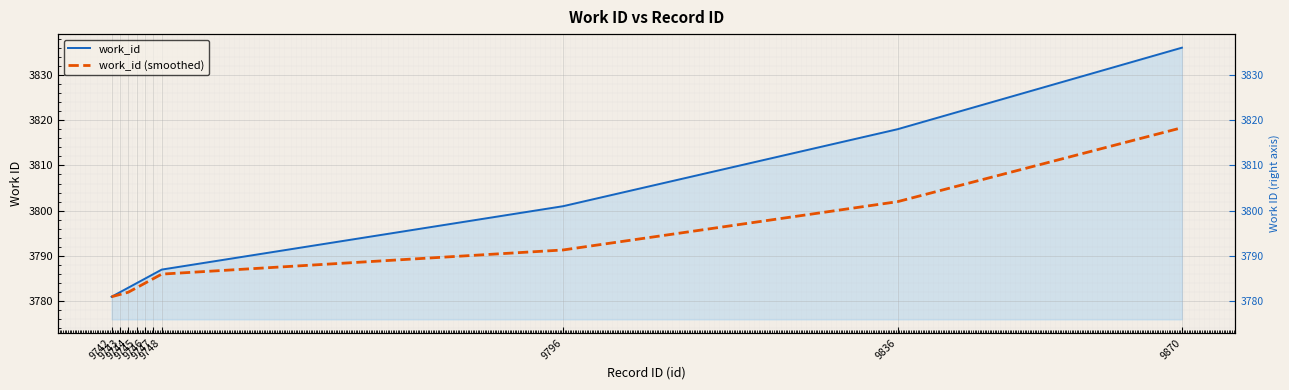

What is the average value of the work_id (smoothed) series?

3789.4